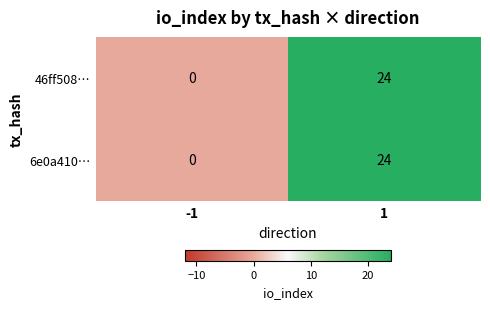

What is the maximum value for 46ff508…?

24